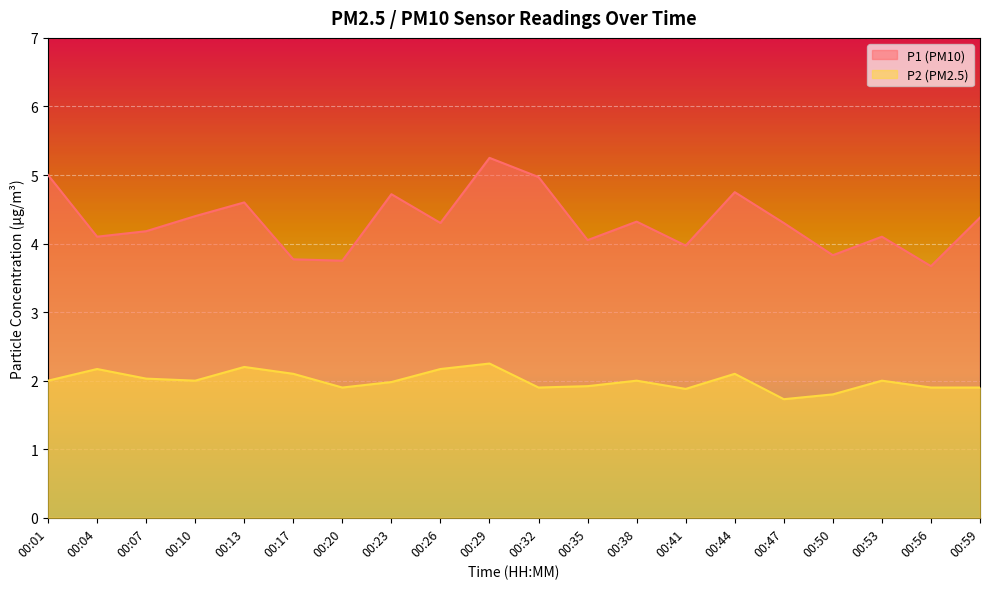

List the series in order of their peak value, lowest first.

P2 (PM2.5), P1 (PM10)